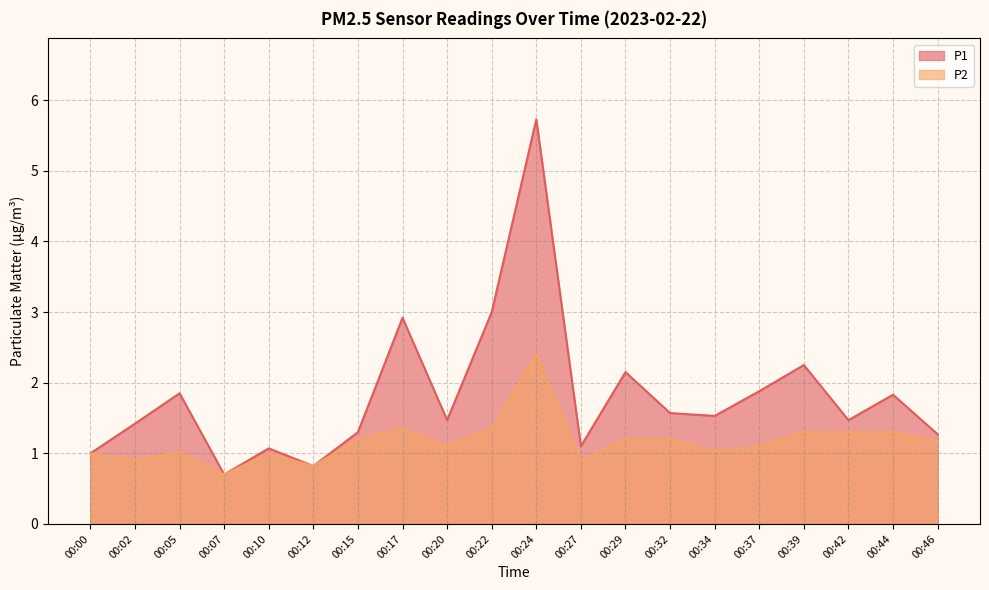

Reading right to left, extract all data points from this chart.

P1: 1.3	1.8	1.5	2.2	1.9	1.5	1.6	2.1	1.1	5.7	3.0	1.5	2.9	1.3	0.8	1.1	0.7	1.9	1.4	1.0
P2: 1.2	1.3	1.3	1.3	1.1	1.0	1.2	1.2	0.9	2.4	1.4	1.1	1.4	1.2	0.8	1.0	0.7	1.0	0.9	1.0